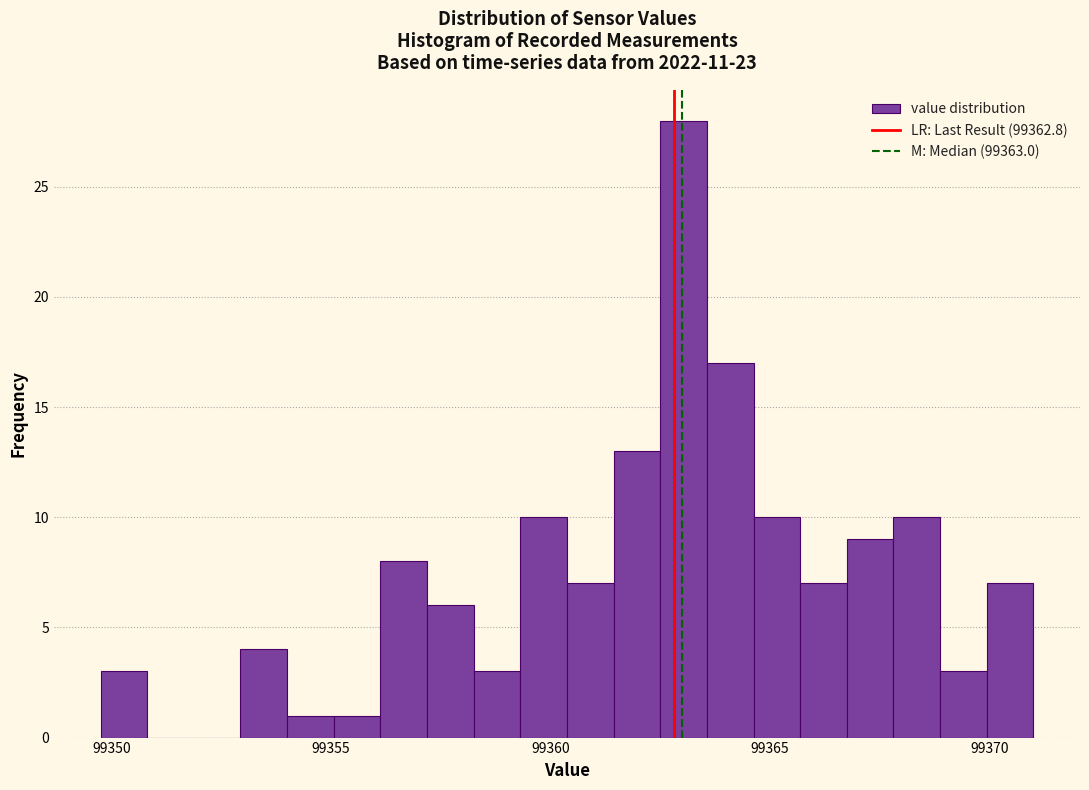

Read against the x-axis, roughly where is the centre of the tallest bar?

99363.0